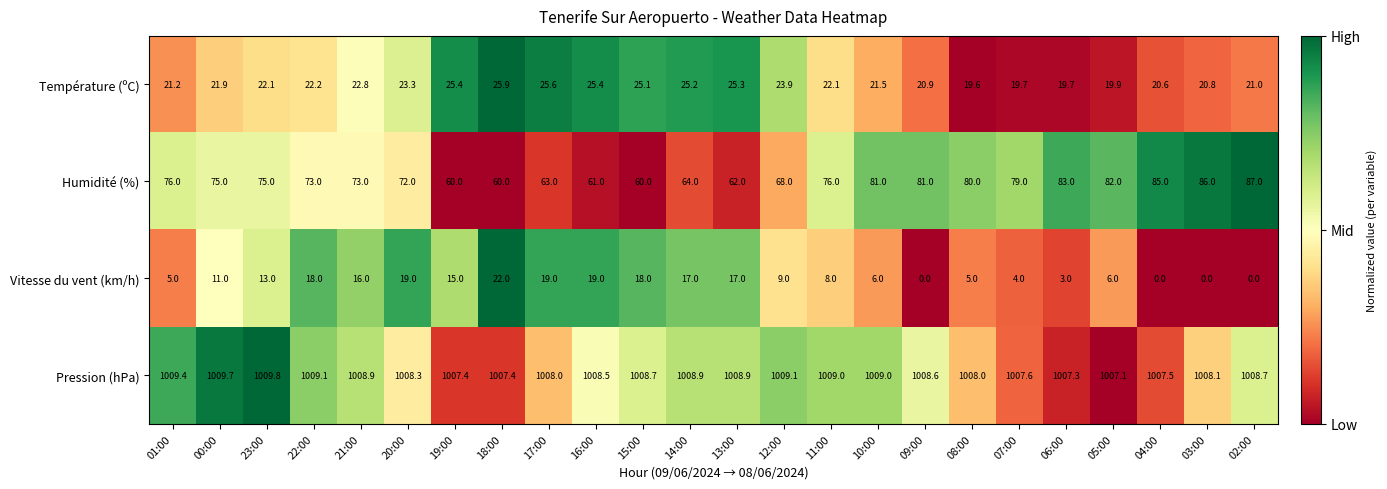

How many distinct data groups are displayed?

4